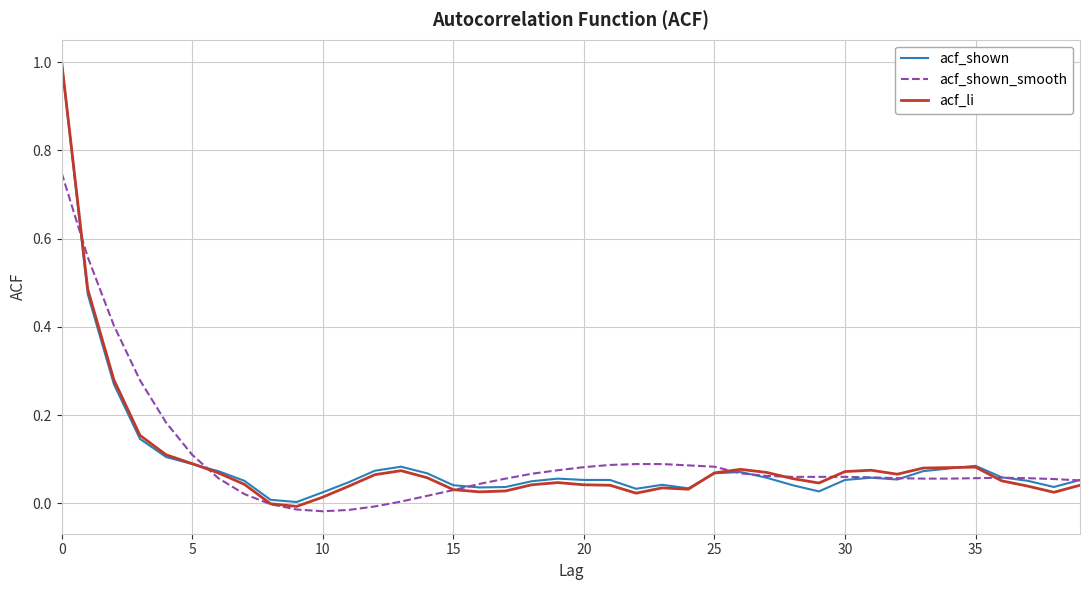

What is the maximum value for acf_li?

1.0